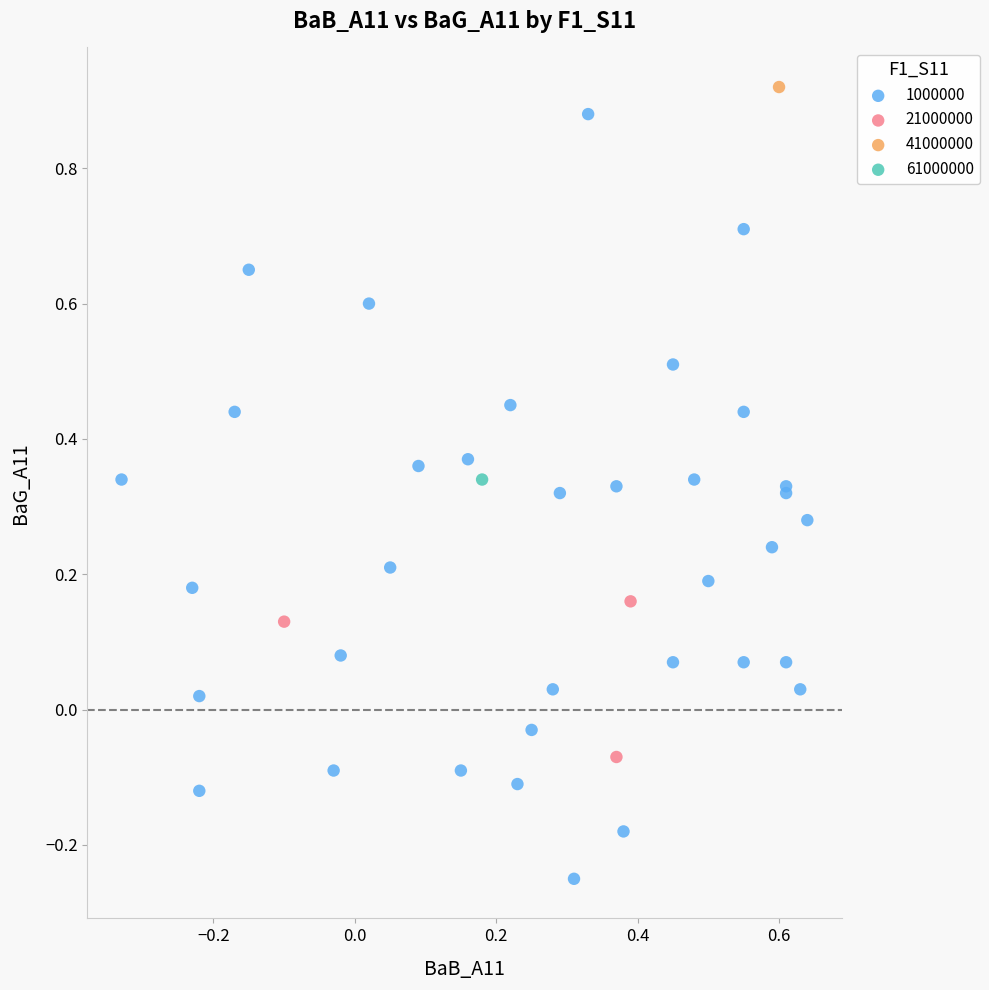

What are all the series names shown in the legend?

1000000, 21000000, 41000000, 61000000